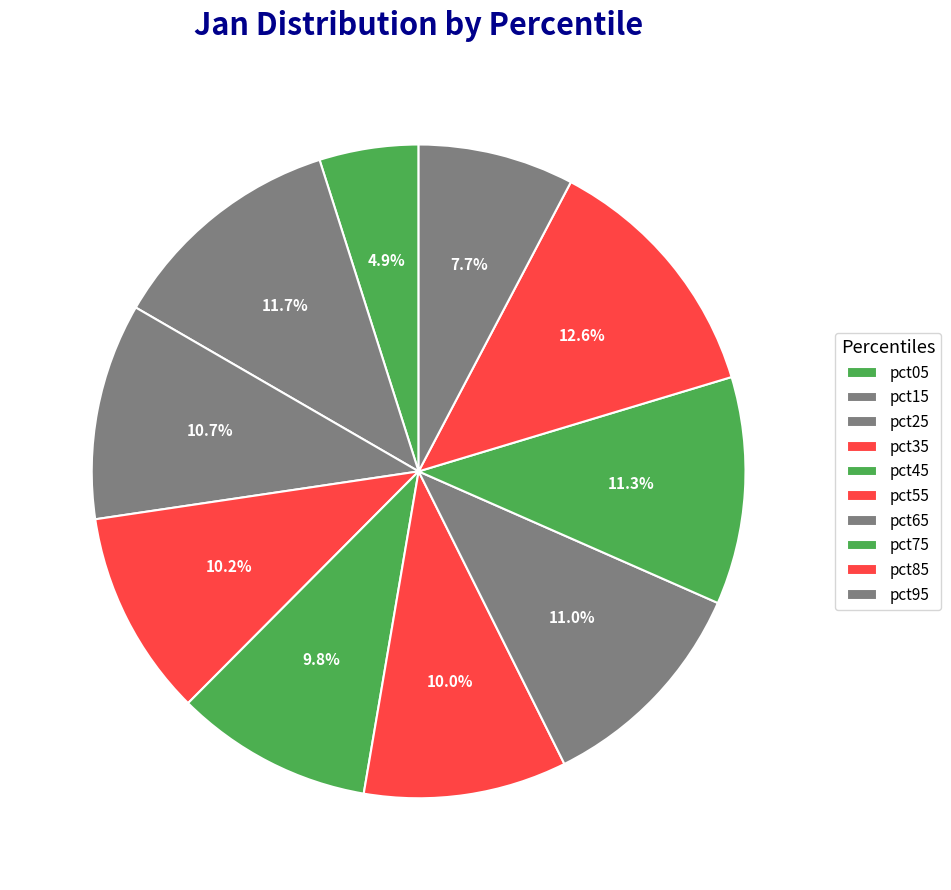

Is it true that pct05 is 5% of the pie?

True